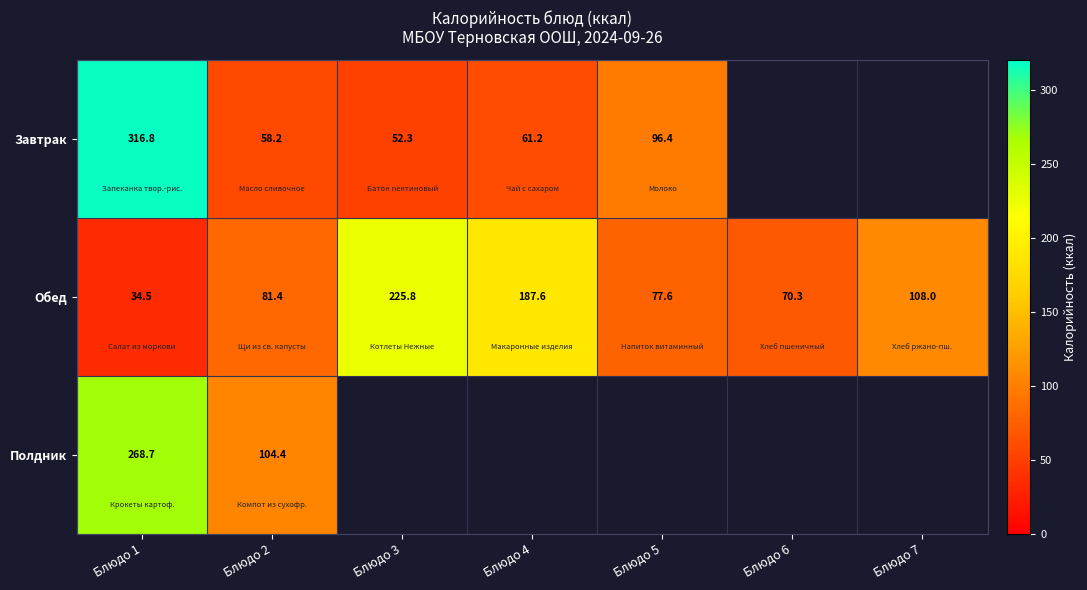

Rank the series at Блюдо 1 from lowest to highest value.

Обед, Полдник, Завтрак